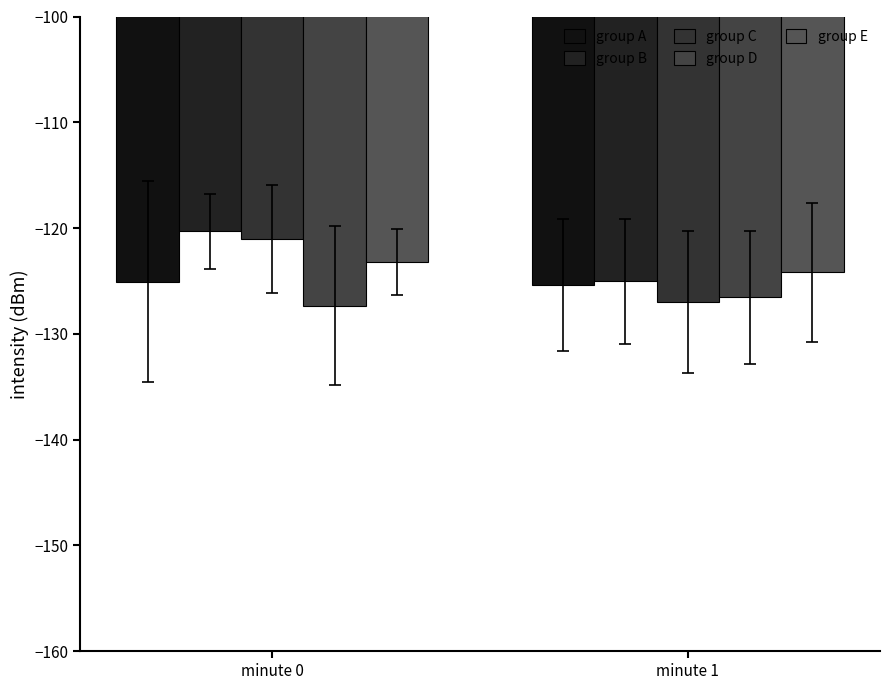

Is it true that group D equals -42.8 at minute 0?

False